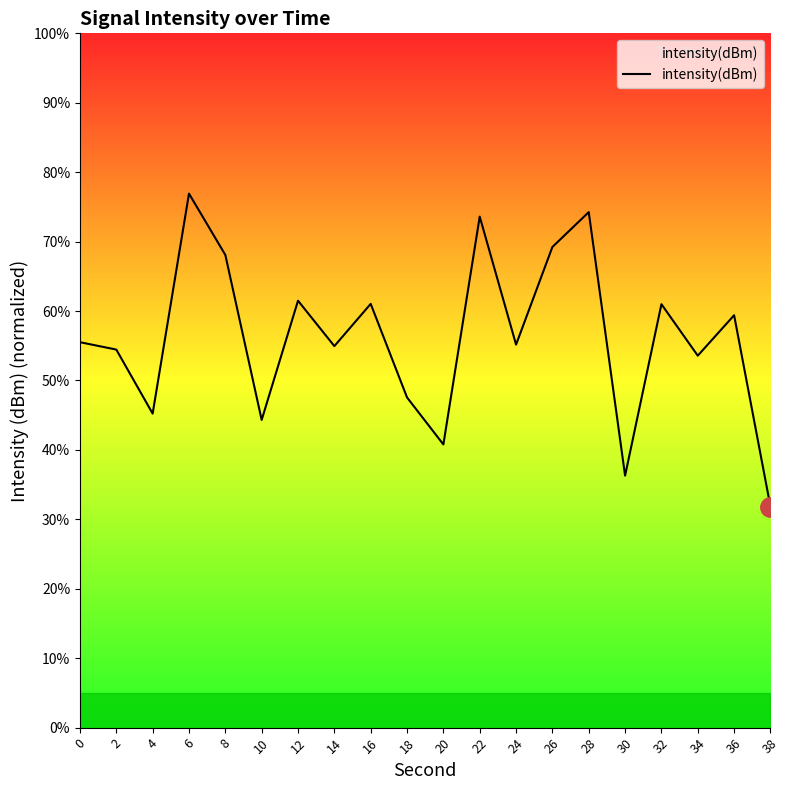

True or false: the data has more than 2 interior local peaks.

True